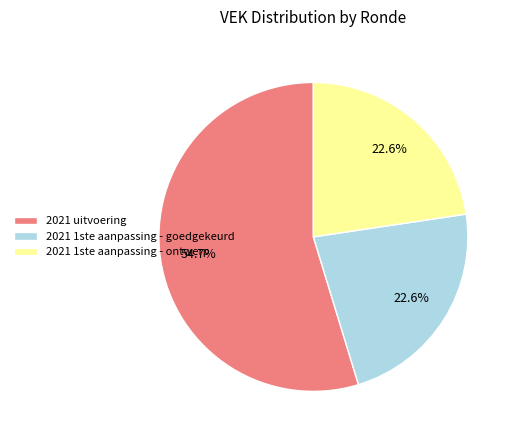

What is the ratio of the value at 2021 1ste aanpassing - goedgekeurd to the value at 2021 uitvoering?

0.4